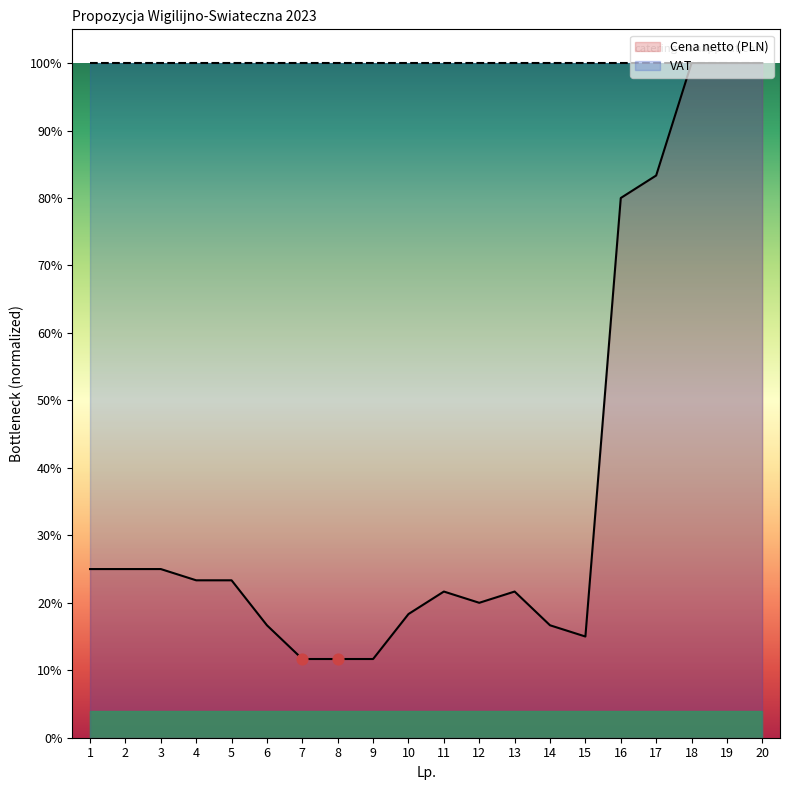

Which has a higher value, 8 or 14?

14